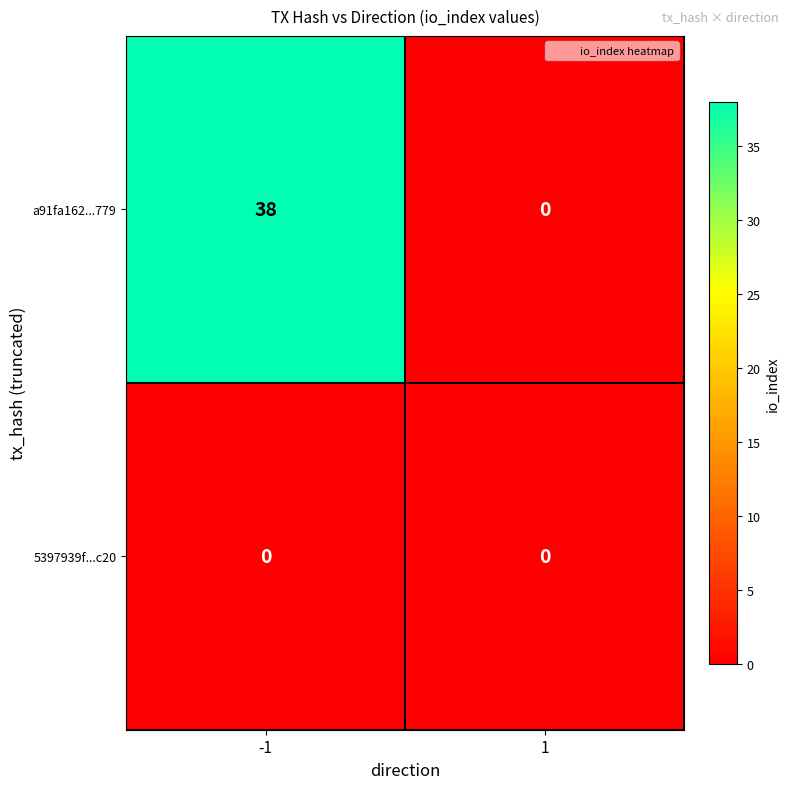

Between -1 and 1, which series saw the biggest shift?

a91fa162...779